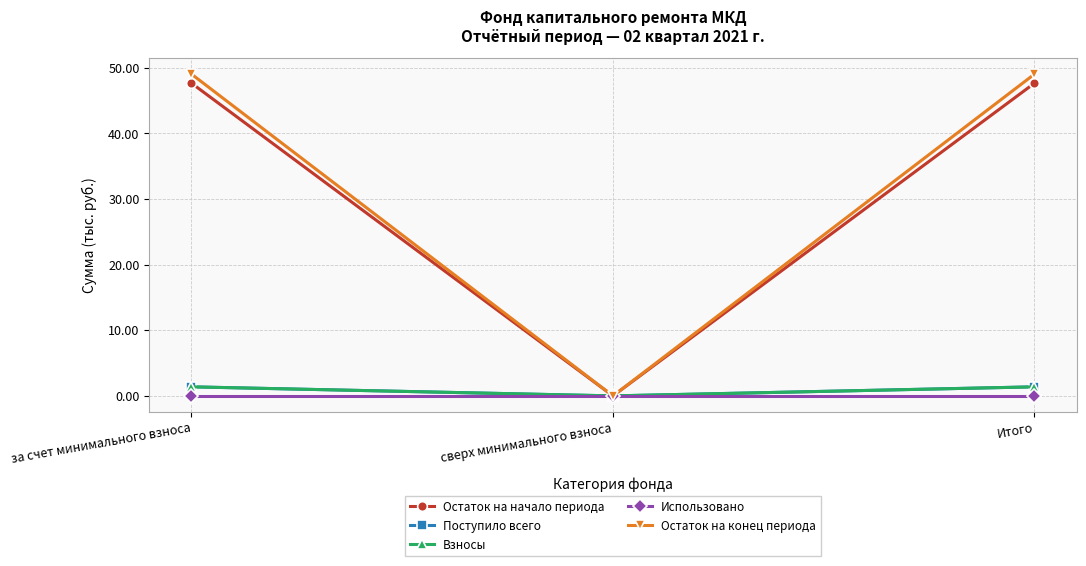

What is the difference between the highest and lowest values at Итого?

49.0